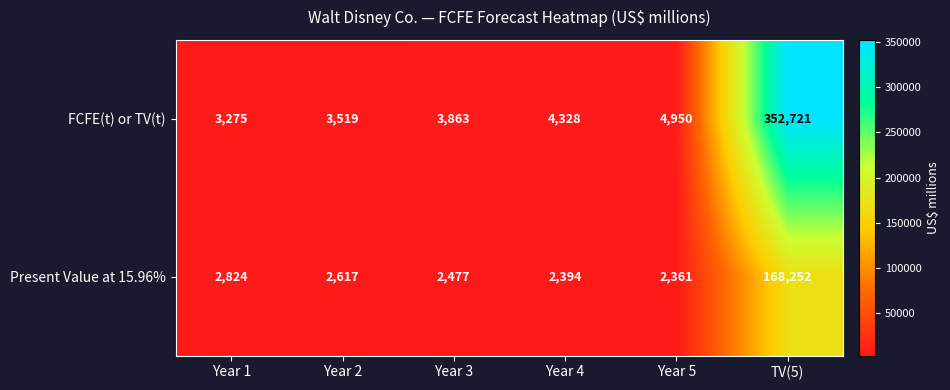

List the series in order of their overall mean, lowest first.

Present Value at 15.96%, FCFE(t) or TV(t)